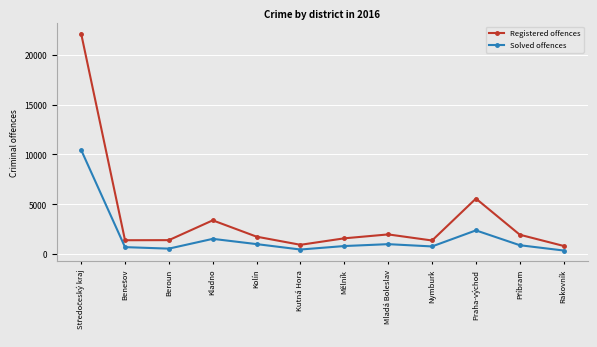

Rank the series by their average value, from highest to lowest.

Registered offences, Solved offences